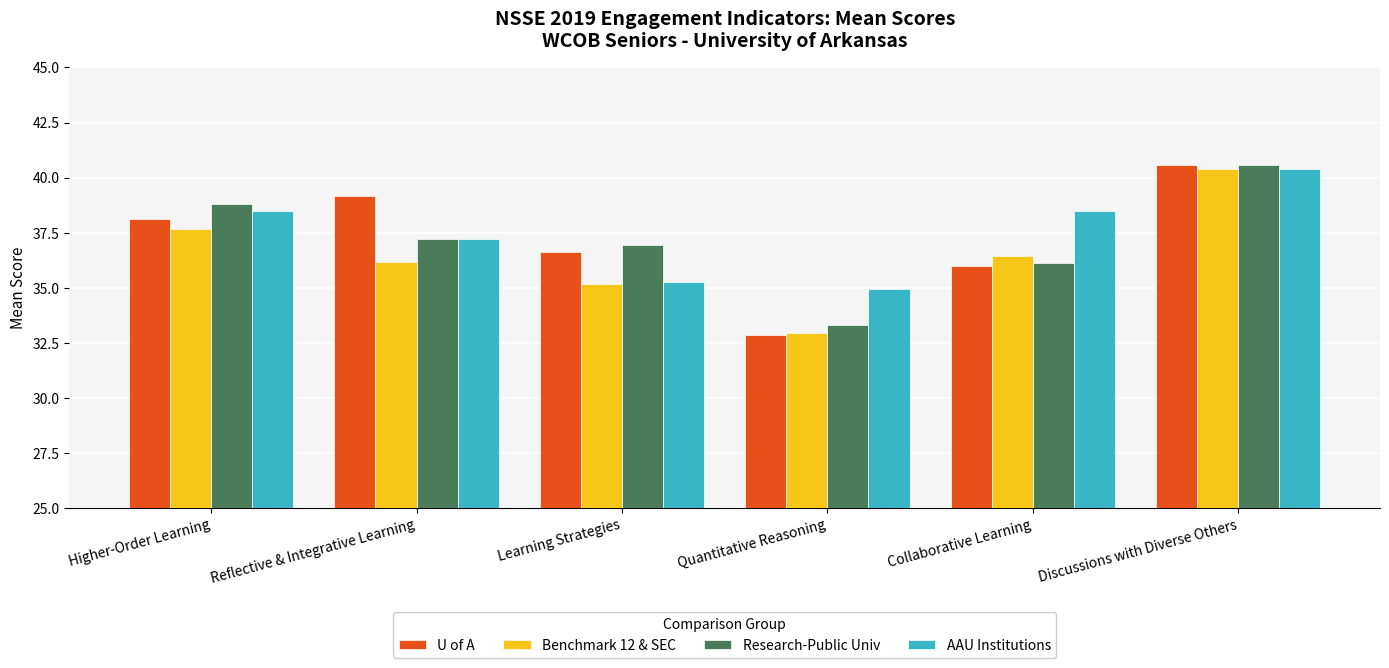

The AAU Institutions series shows 34.9 at Quantitative Reasoning. True or false?

True